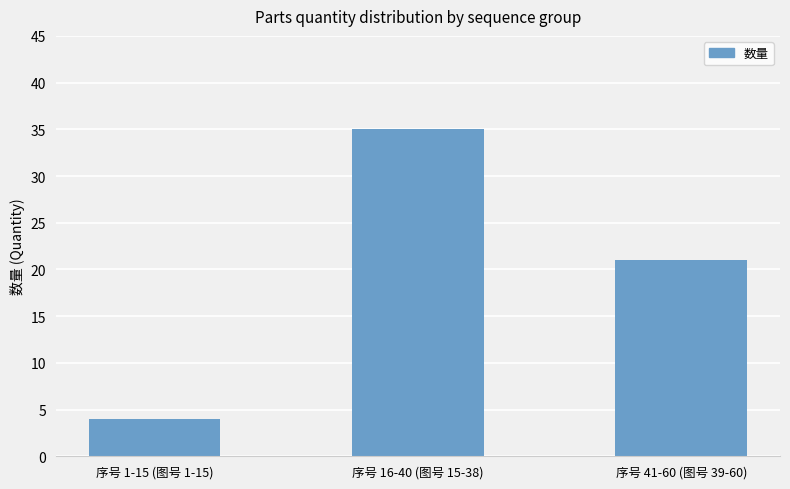

The chart shows a value of 21 at 序号 41-60 (图号 39-60). True or false?

True